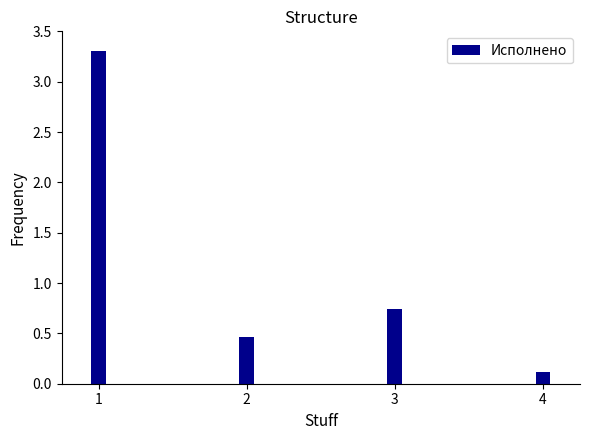

What is the difference between the maximum and minimum values?

3.2